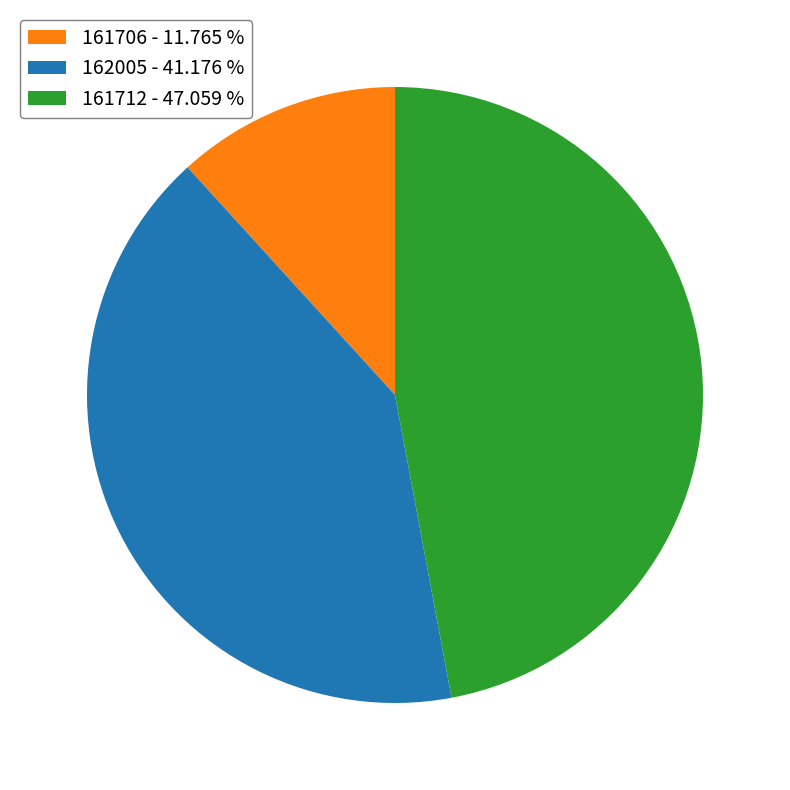

Which has a higher value, 161712 - 47.059 % or 162005 - 41.176 %?

161712 - 47.059 %